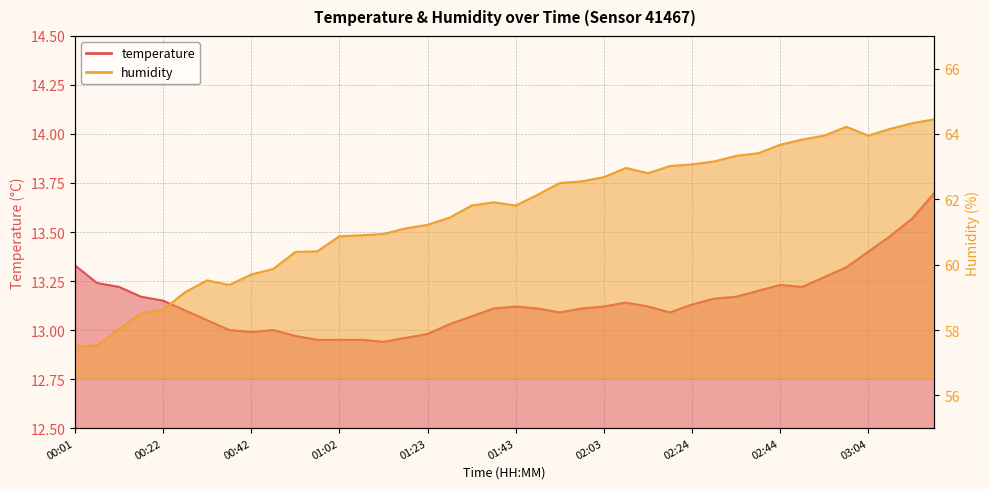

What is the value of the temperature point at the 2nd from the left?

13.2